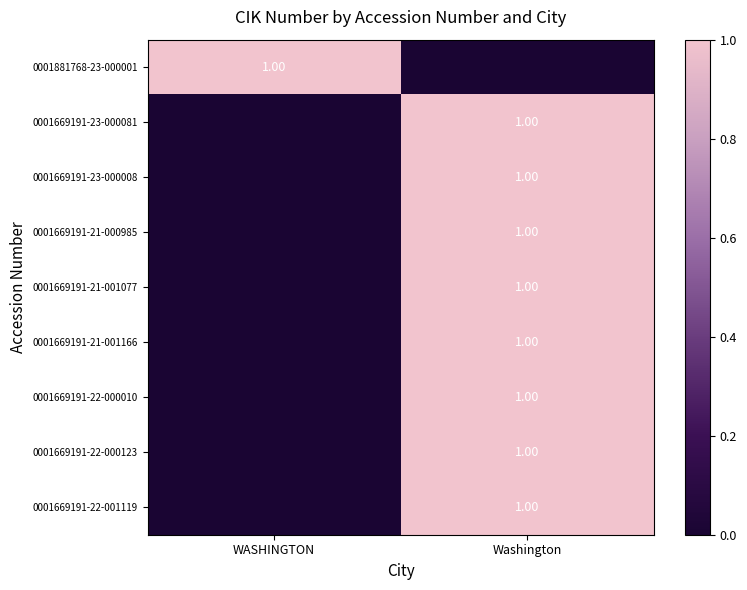

The value of 0001669191-22-001119 at Washington is 1. True or false?

True